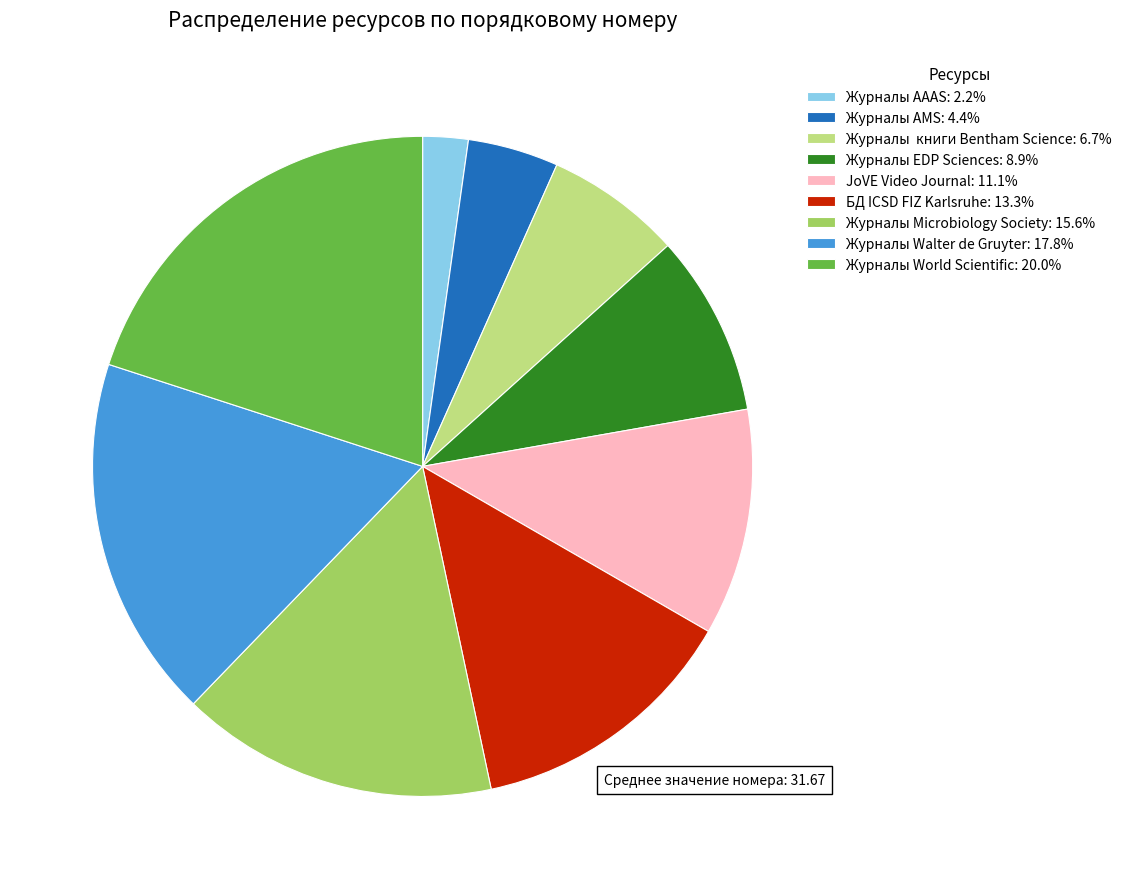

What is the ratio of the value at Журналы EDP Sciences: 8.9% to the value at БД ICSD FIZ Karlsruhe: 13.3%?

0.7